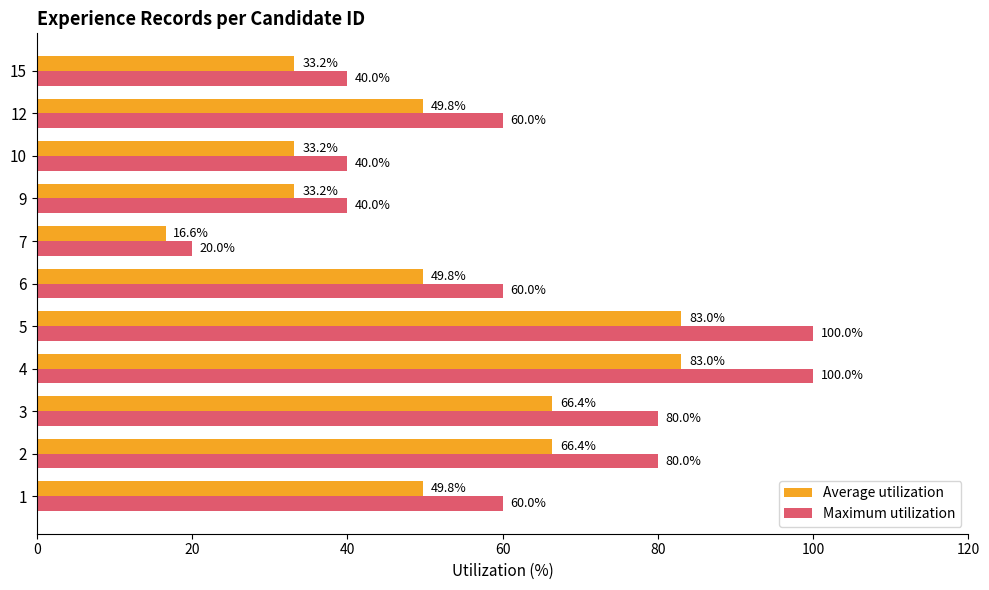

At how many categories does at least one series exceed 27?

10